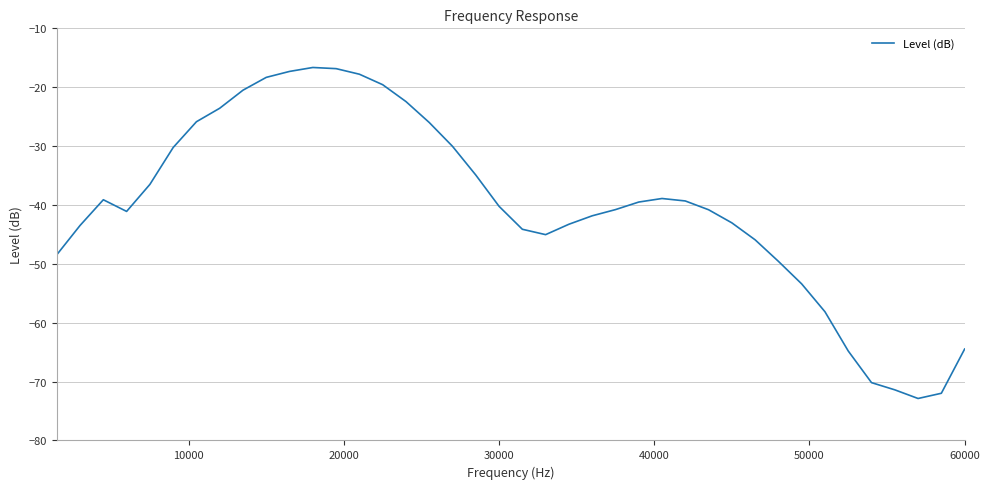

What is the maximum value shown in the chart?

-16.6